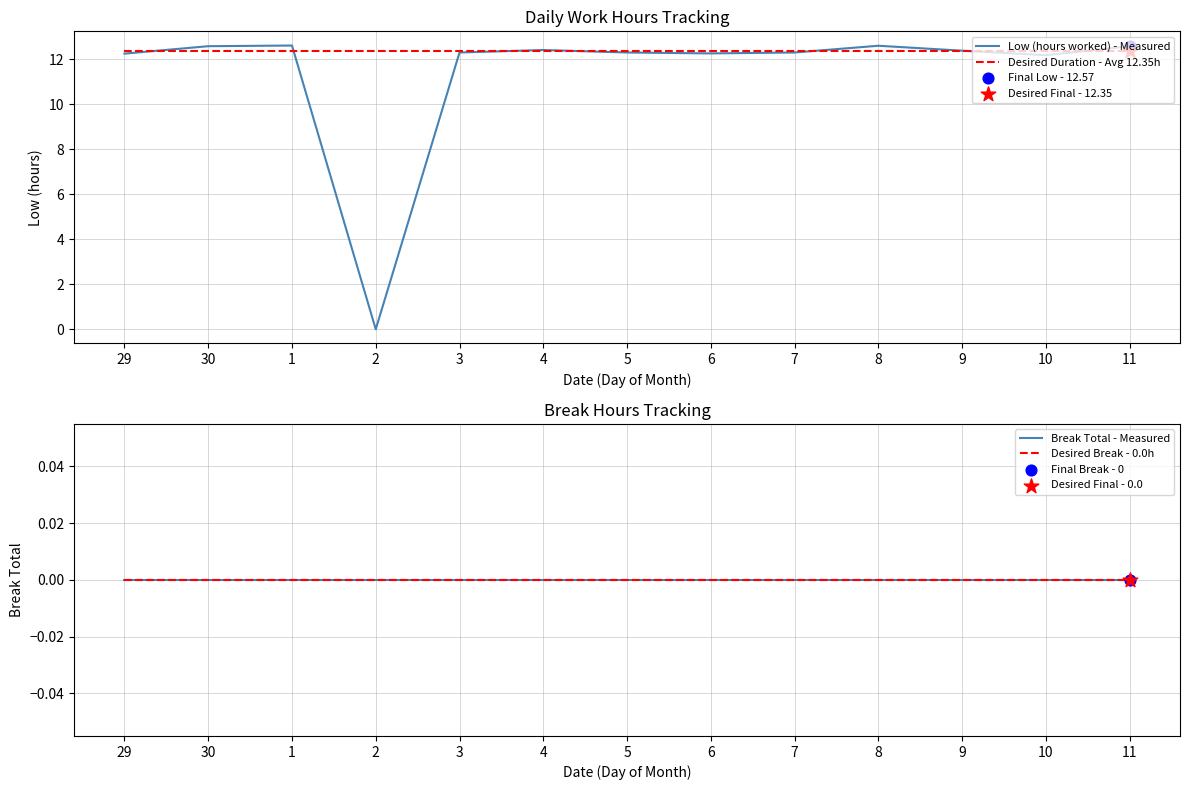

Which series has the widest spread of Y values?

Low (hours worked) - Measured